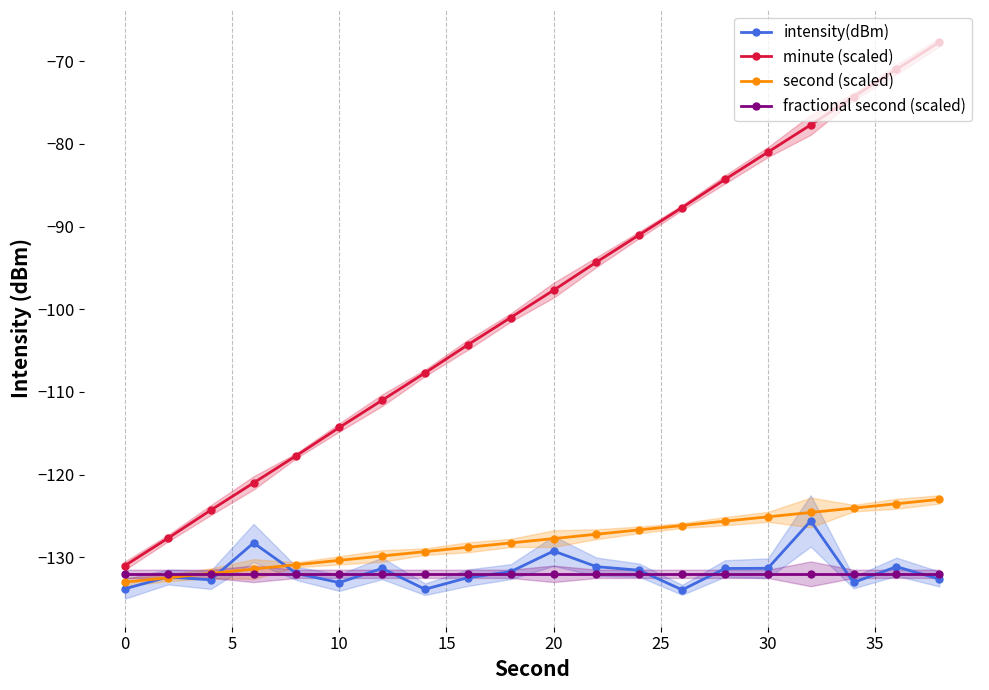

True or false: intensity(dBm) has more than 0 interior local peaks.

True